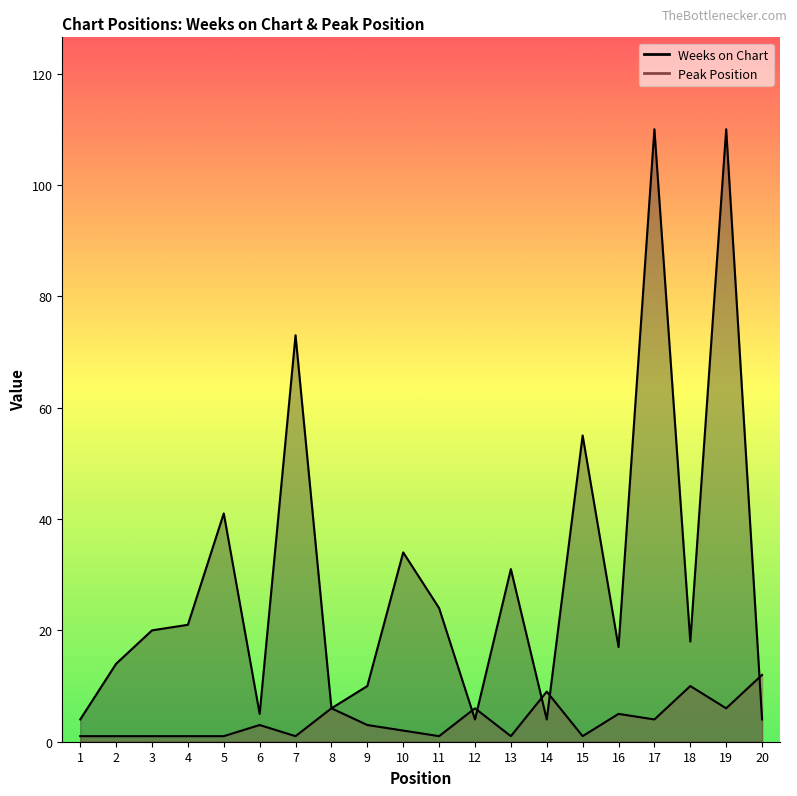

What is the difference between the second highest and minimum values in the Peak Position series?

9